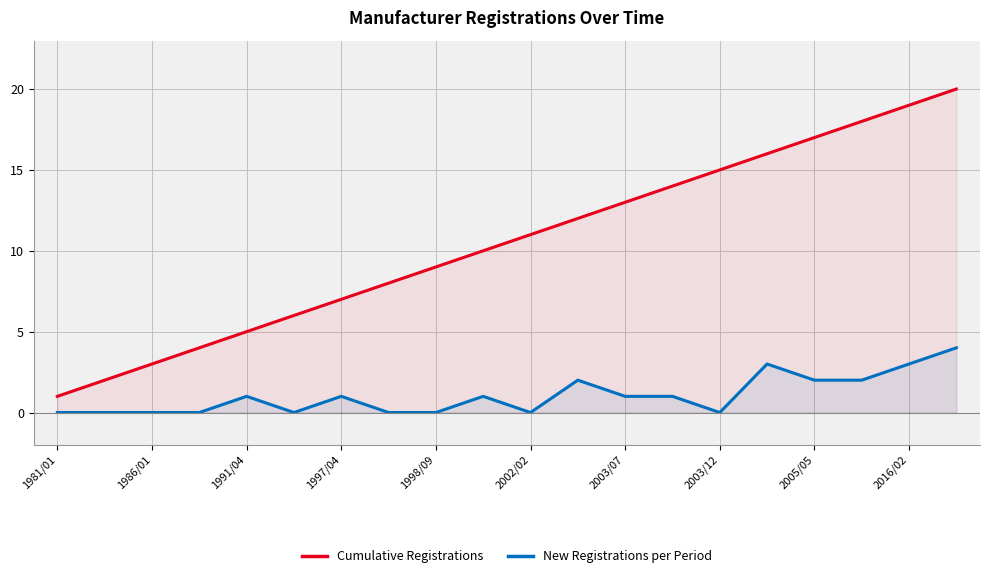

True or false: Cumulative Registrations has more than 1 points higher than both neighbors.

False